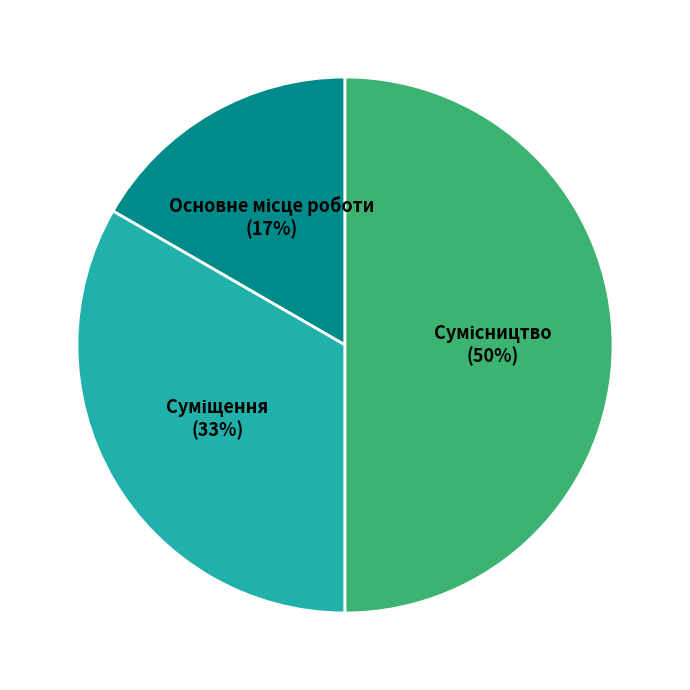

To the nearest percent, what is the average slice percentage?

33%